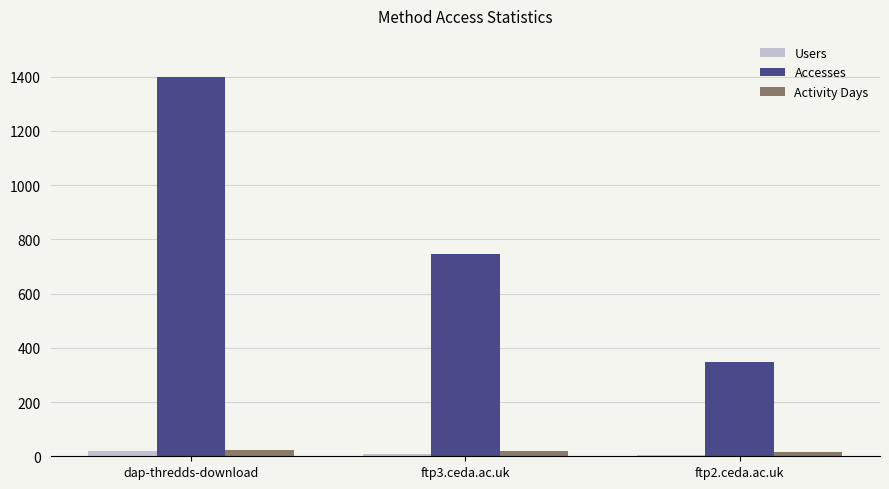

What are all the series names shown in the legend?

Users, Accesses, Activity Days